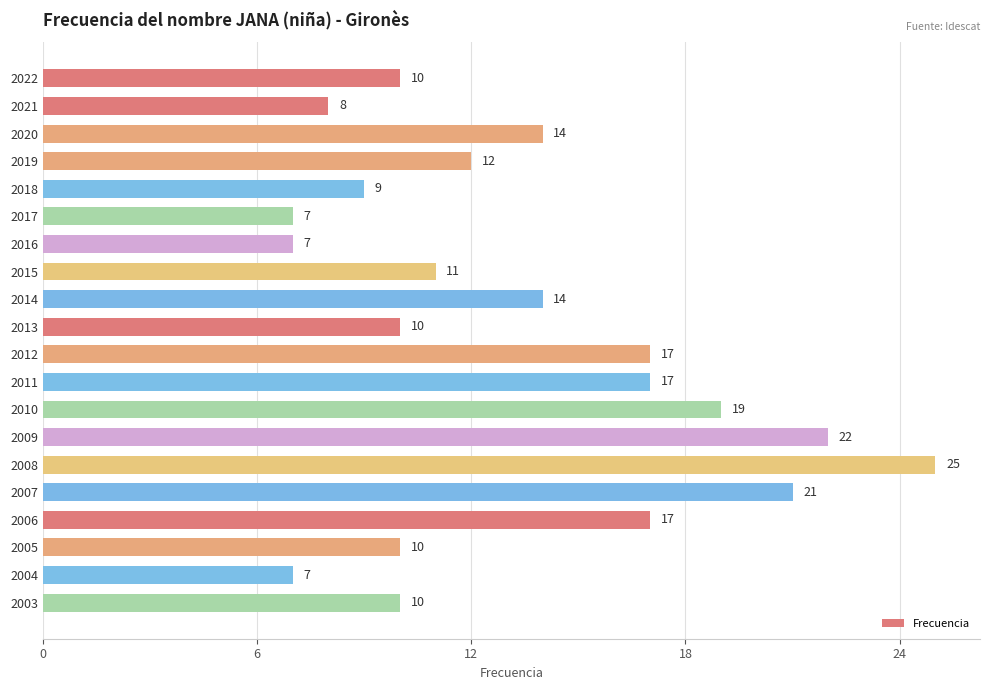

What is the value of the 20th bar from the top?

10